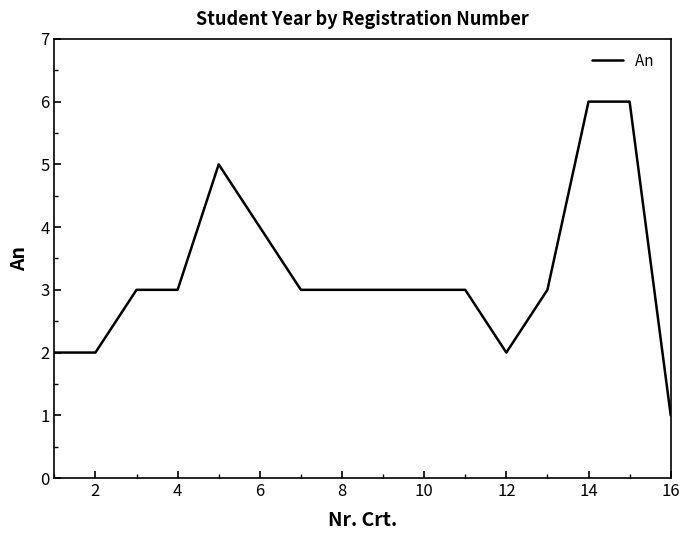

What is the maximum value shown in the chart?

6